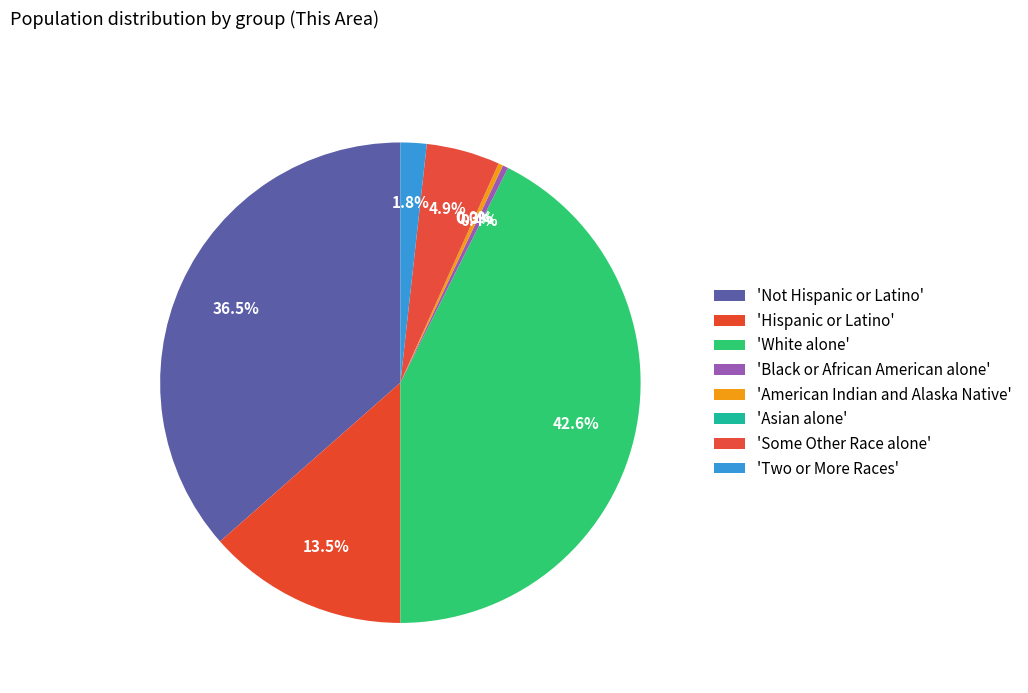

How many segments does this pie chart have?

8